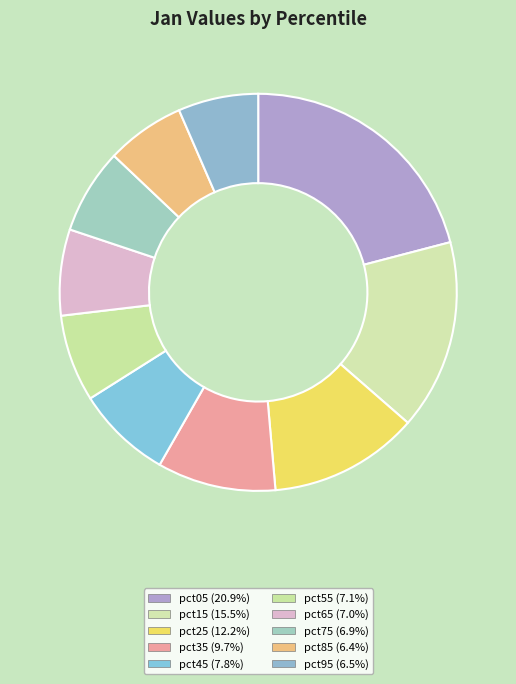

Which has a higher value, pct55 or pct85?

pct55